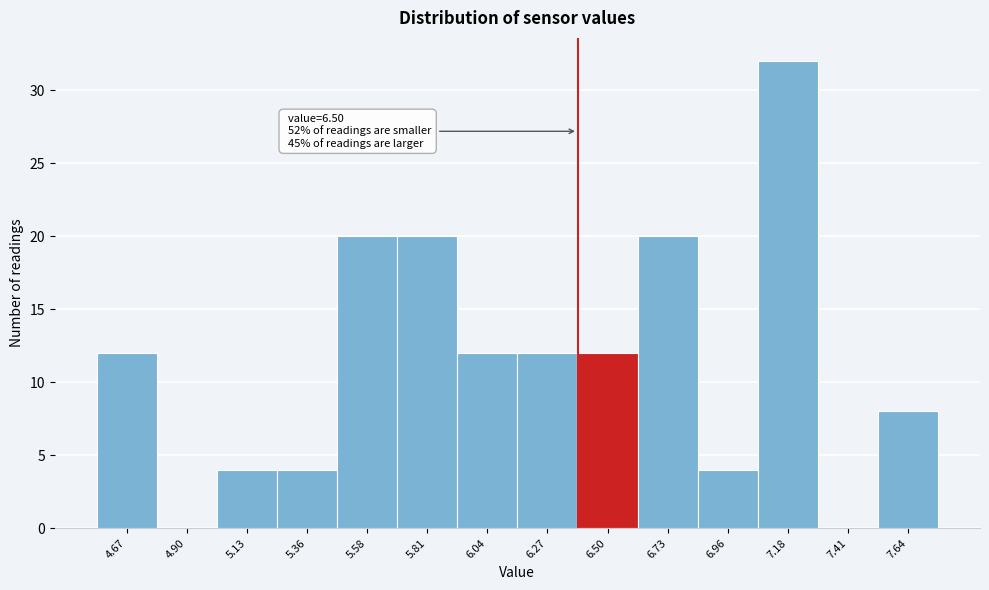

Reading right to left, list all the values displayed in this chart.

7.64=8	7.41=0	7.18=32	6.96=4	6.73=20	6.50=12	6.27=12	6.04=12	5.81=20	5.58=20	5.36=4	5.13=4	4.90=0	4.67=12